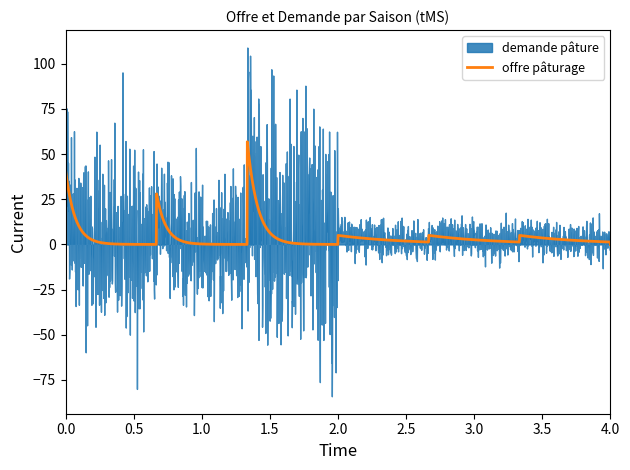

What is the maximum value for offre pâturage?

56.8